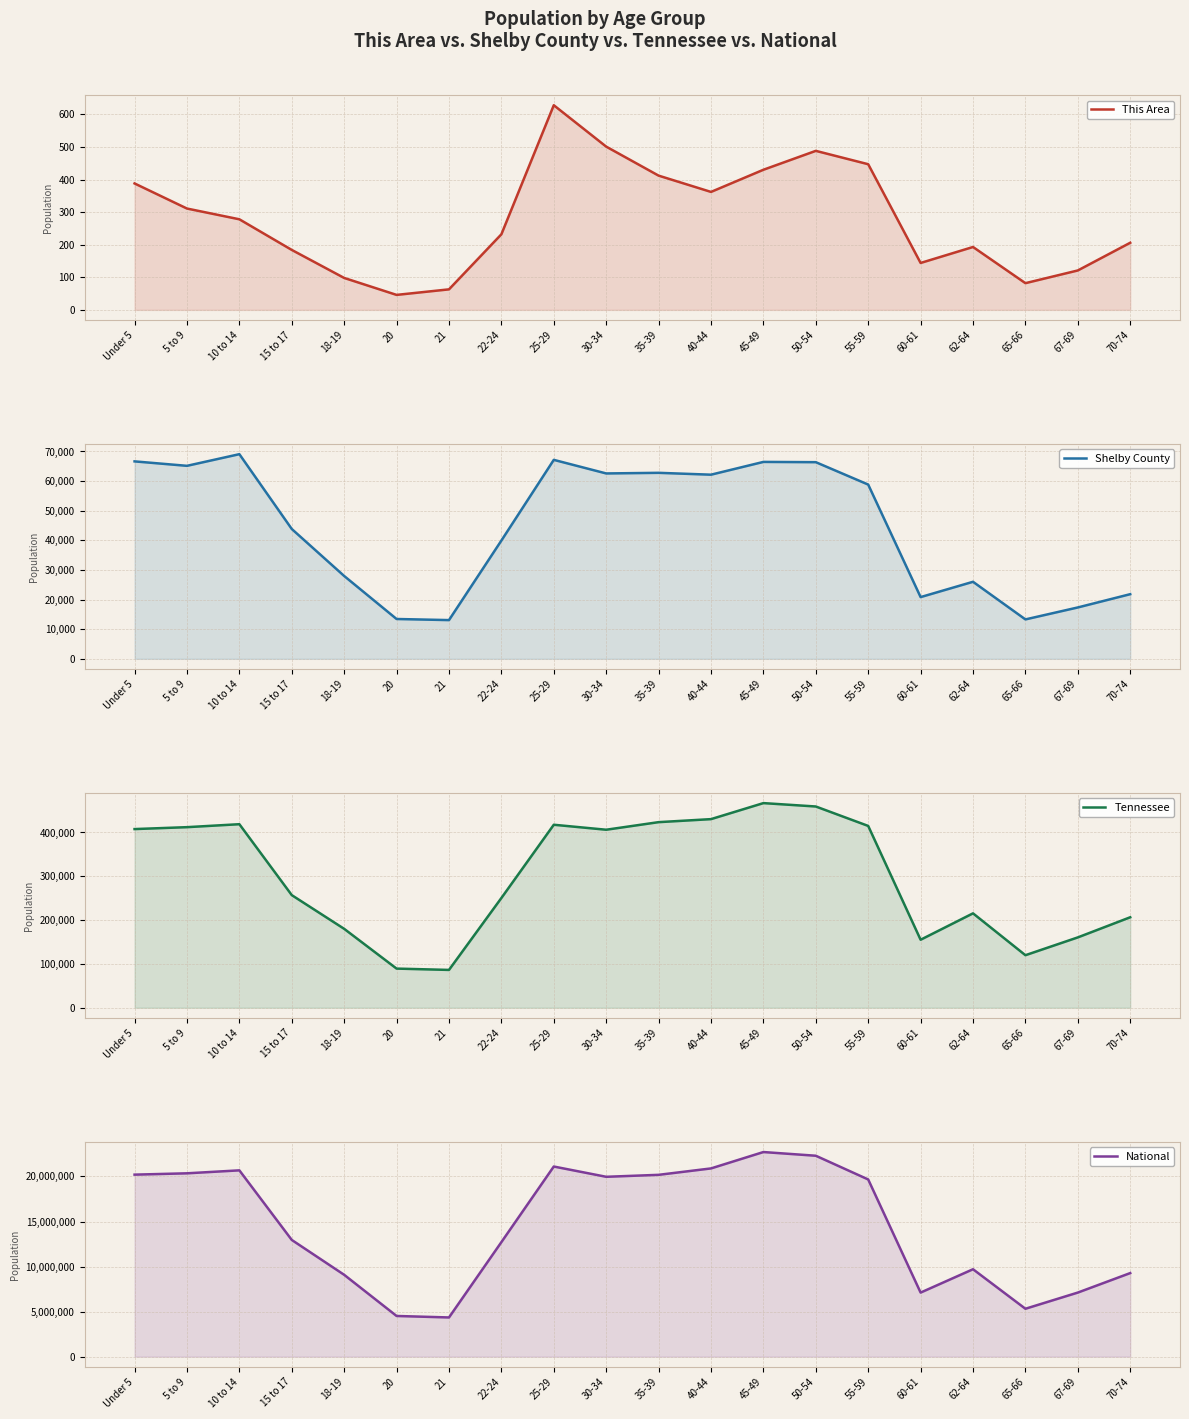

True or false: Tennessee and Shelby County cross at least once.

False